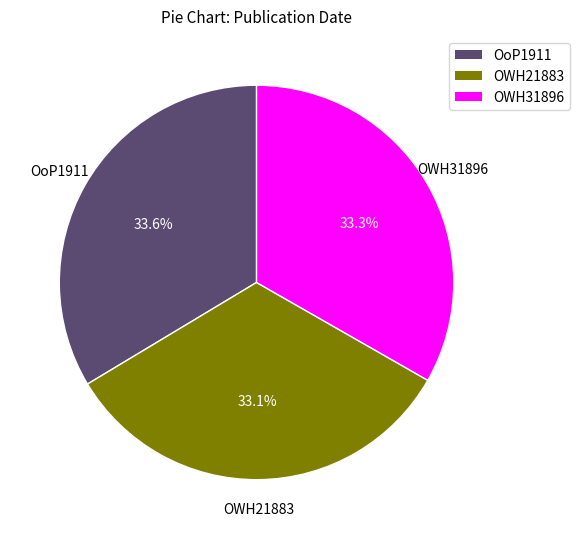

Combined, do OWH21883 and OoP1911 account for over 50%?

Yes